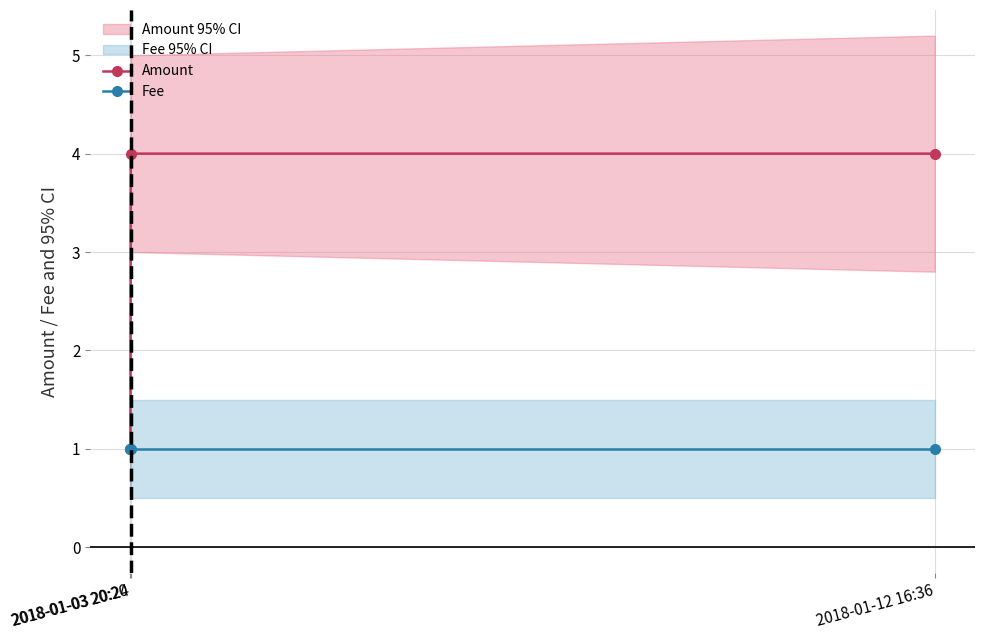

What position from the left is 2018-01-12 16:36?

3